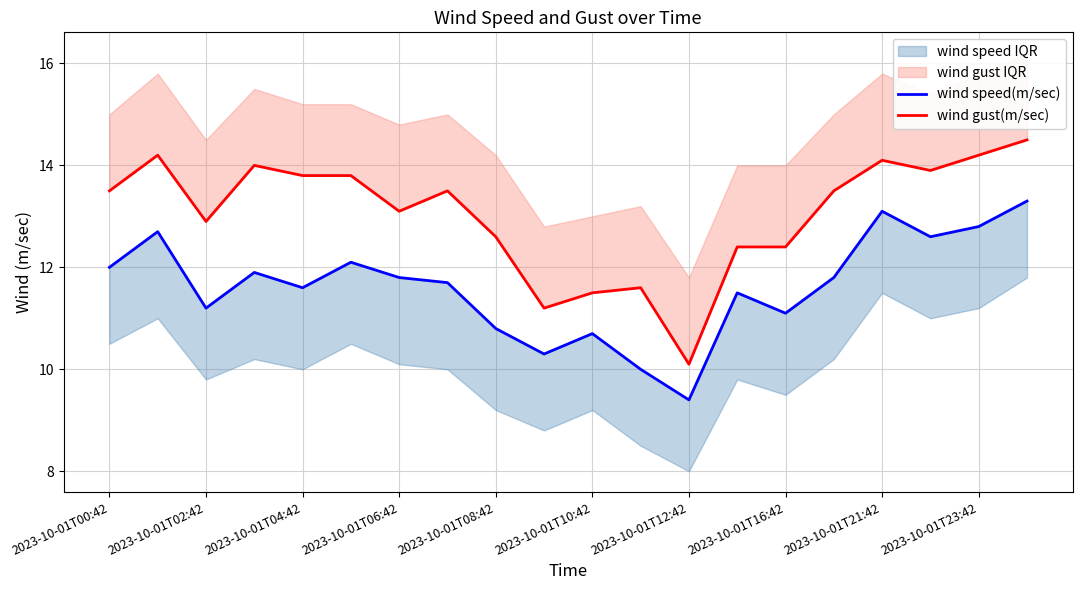

Does the chart have visible grid lines?

Yes